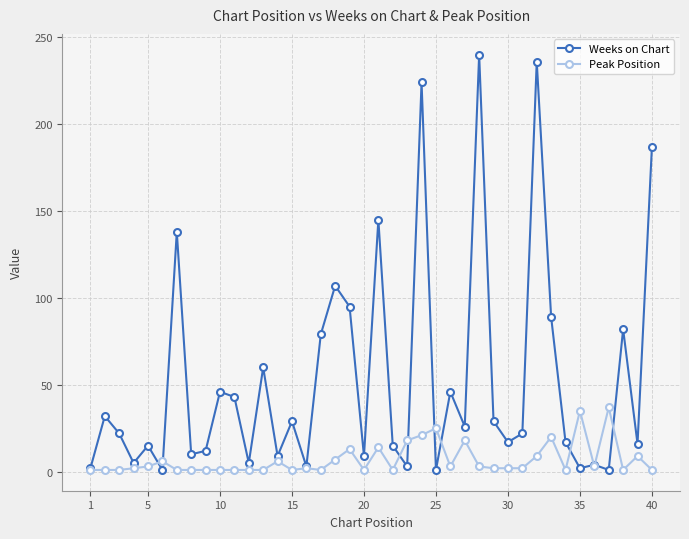

How many lines are shown in the chart?

2